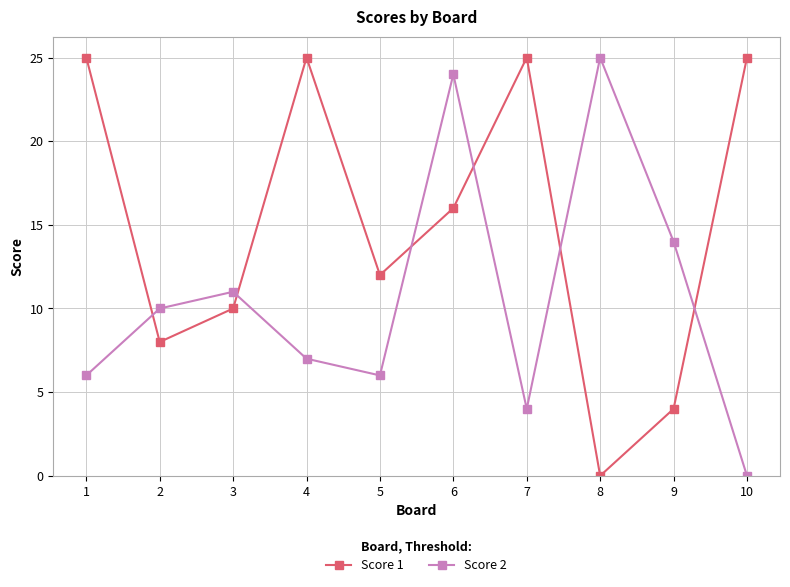

What is the average value of the Score 2 series?

11